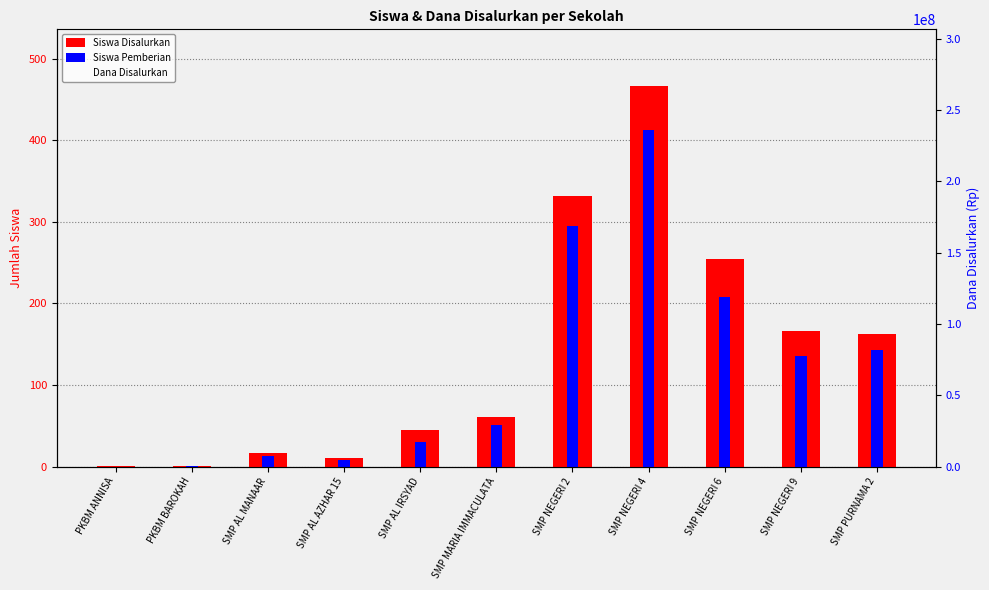

At which label is Dana Disalurkan closest to 133687500?

SMP NEGERI 6